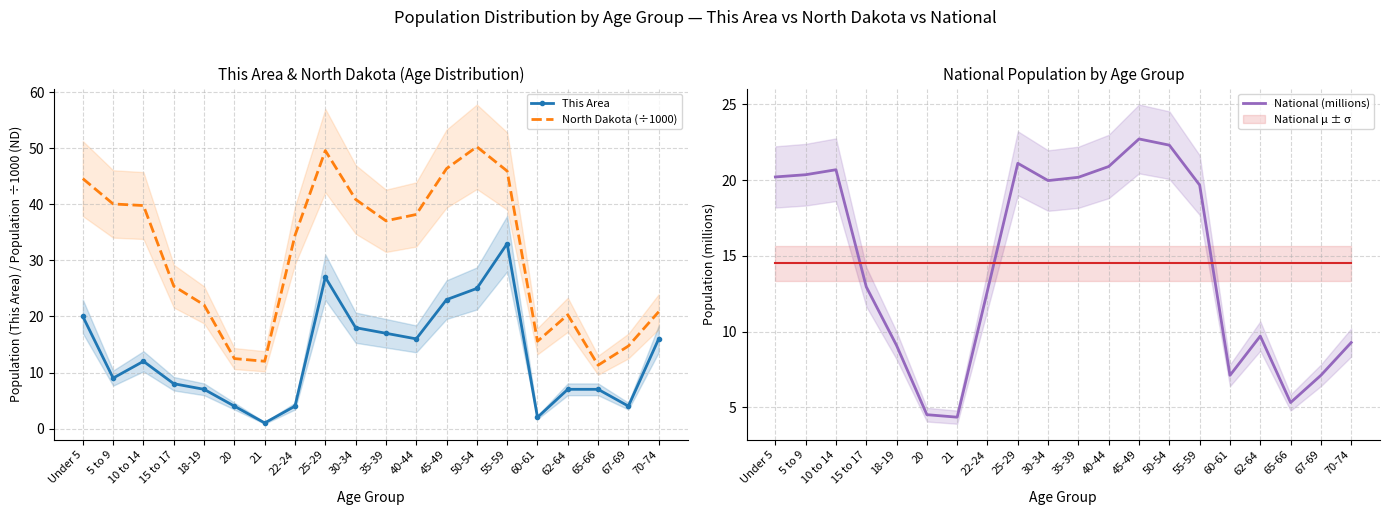

What is the spread (max minus min) of values at 20?

8.5